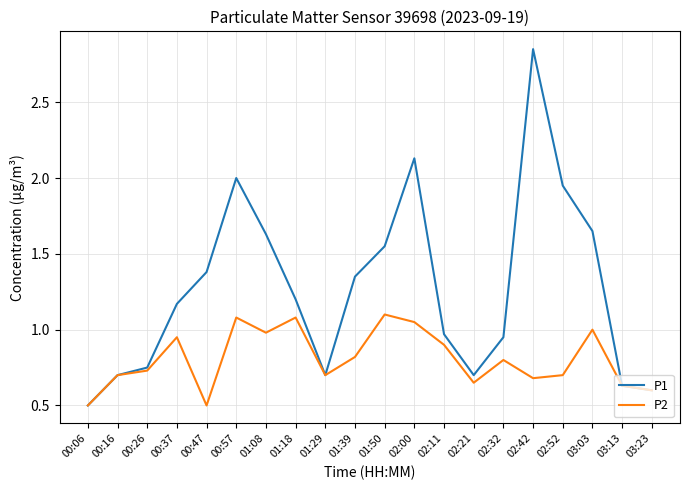

Which series changed the most between 01:08 and 01:29?

P1